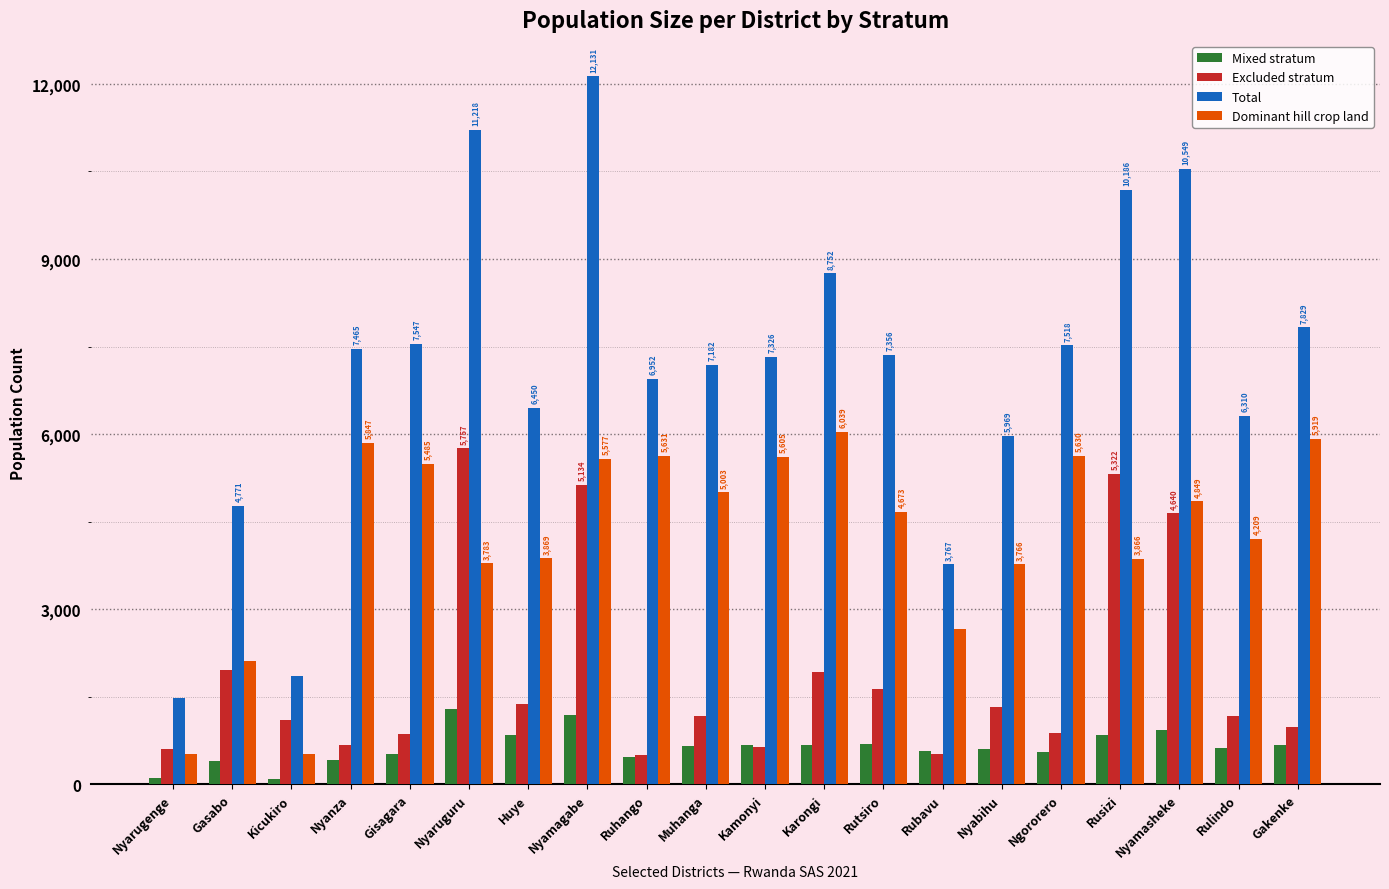

Is the value of Total at Rusizi greater than the value of Dominant hill crop land at Nyarugenge?

Yes